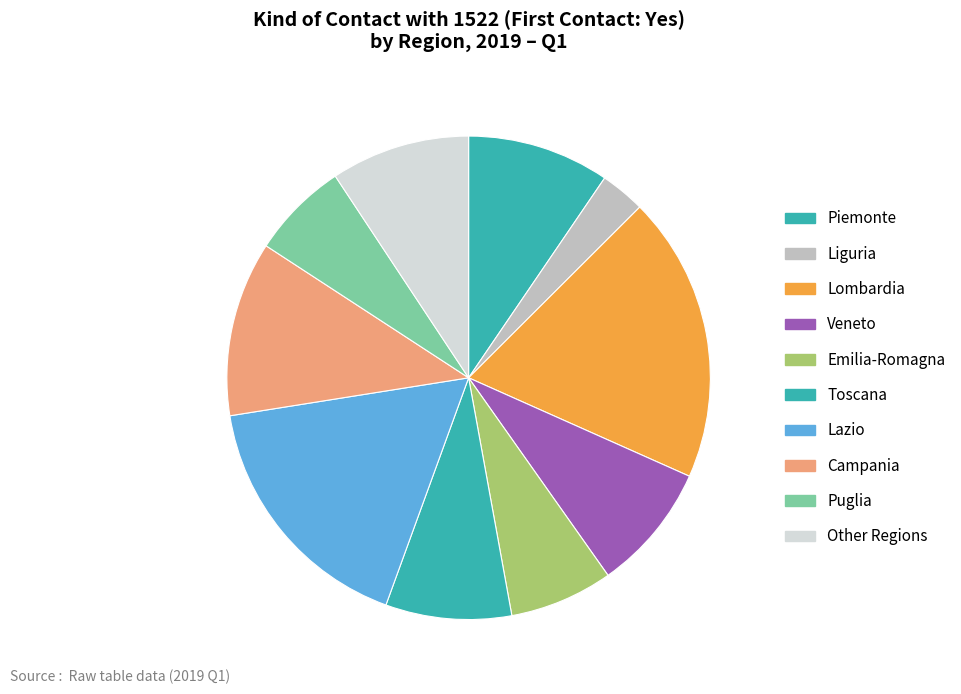

Which category has the biggest portion of the pie?

Lombardia